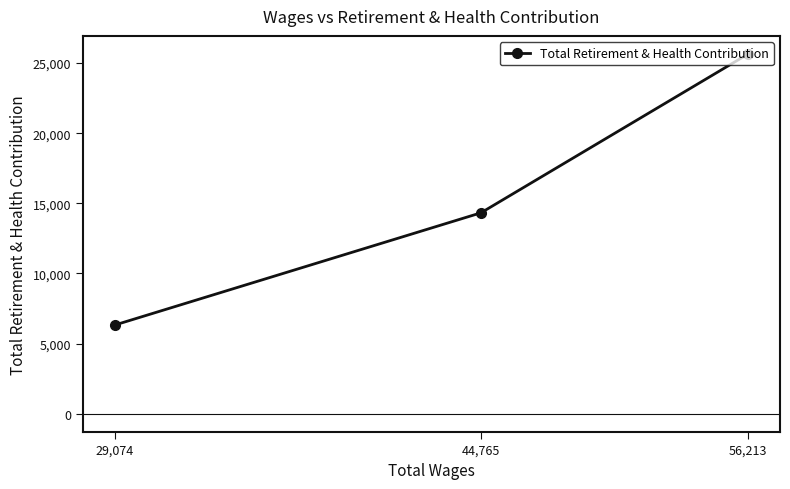

Reading right to left, transcribe all the data shown in this chart.

56,213=25657	44,765=14323	29,074=6315